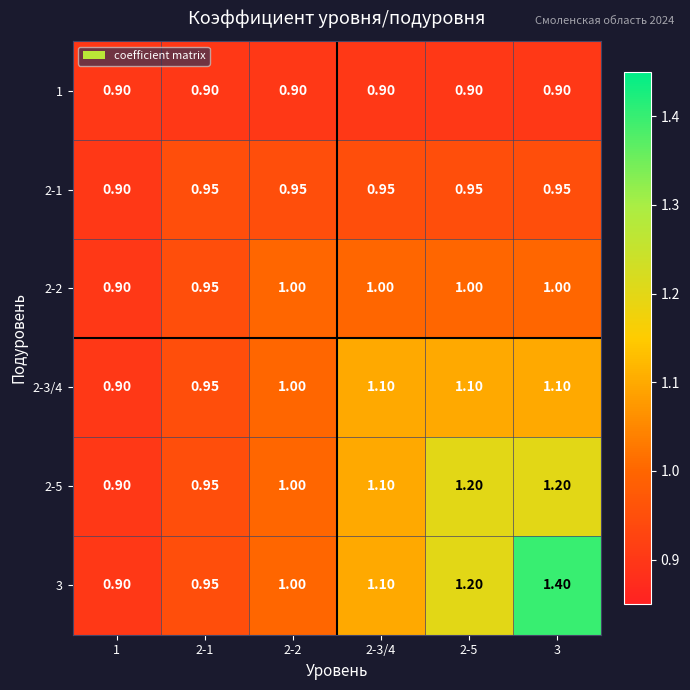

How many data points in 3 are less than 1?

2